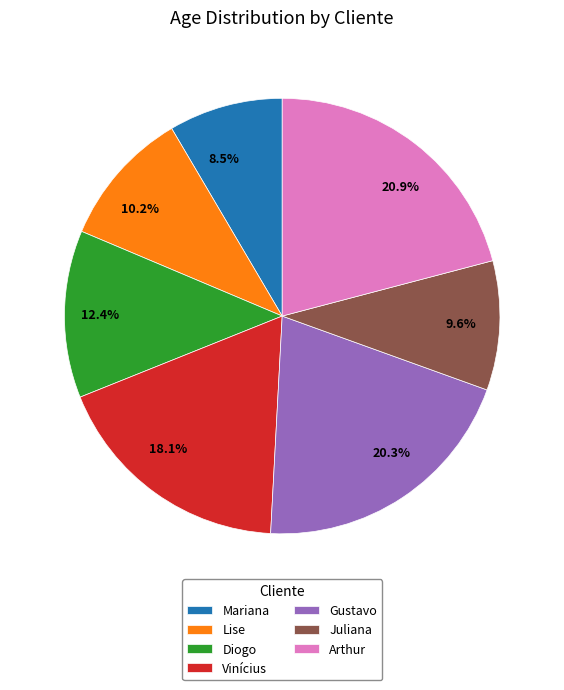

What is the ratio of the value at Mariana to the value at Diogo?

0.7